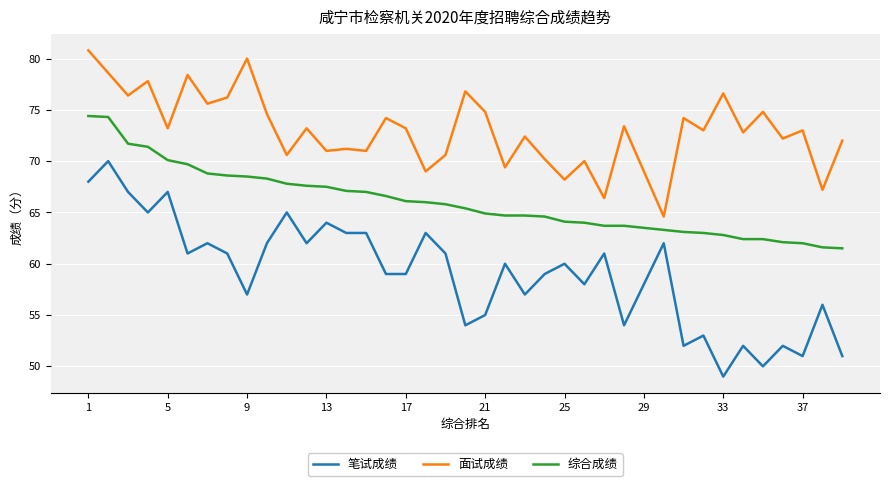

Does the chart have visible grid lines?

Yes